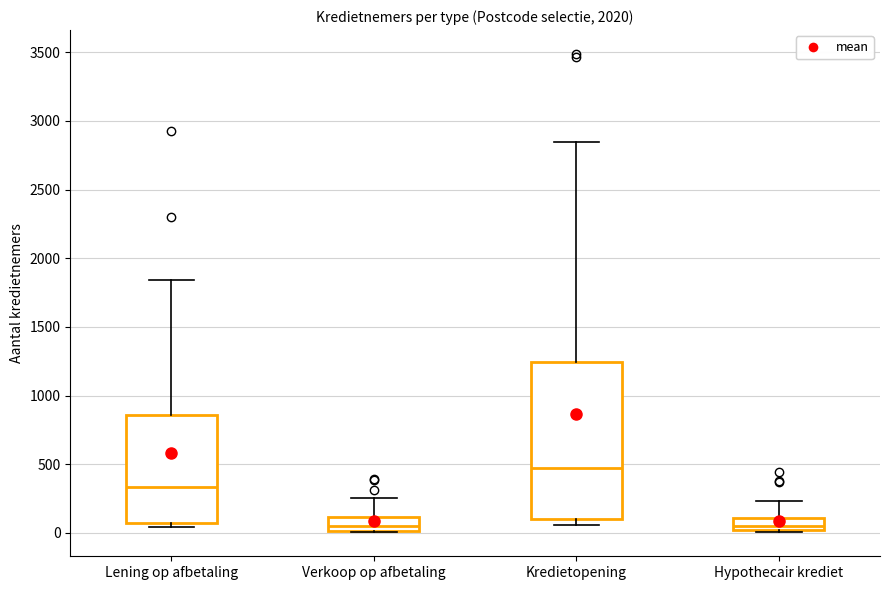

Where is the lower edge of the box for Verkoop op afbetaling on the y-axis? The values are not printed on the chart, so give them approximately, as read against the axis.

0